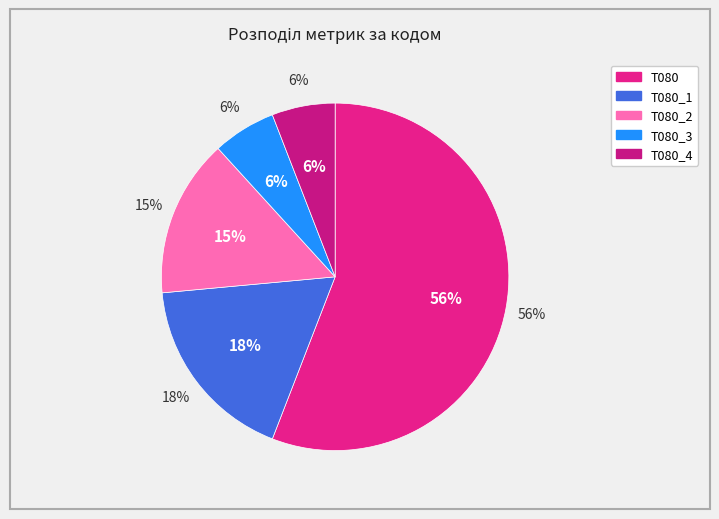

How many segments does this pie chart have?

5